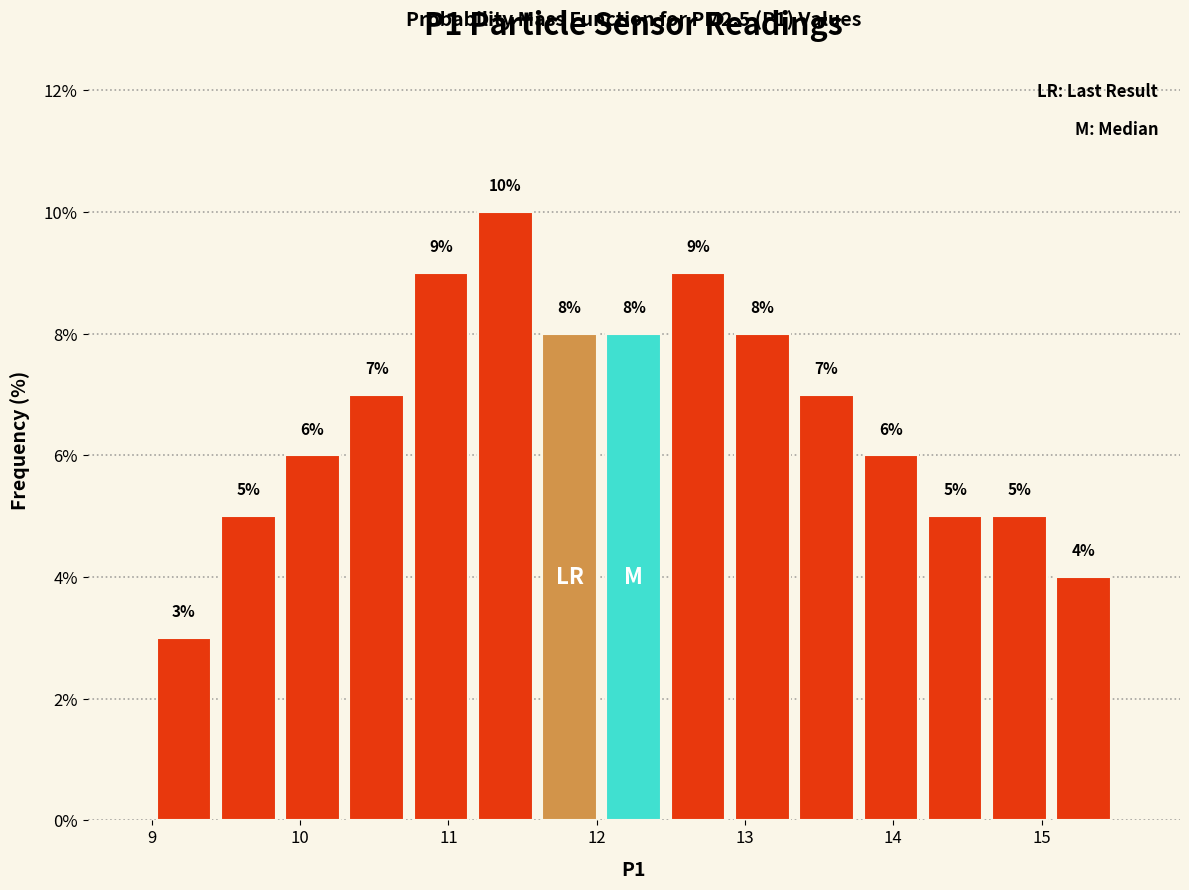

What is the height of the bar covering 10.7 to 11.2 on the x-axis? The bar edges are not printed on the chart, so give them approximately, as read against the axis.

9